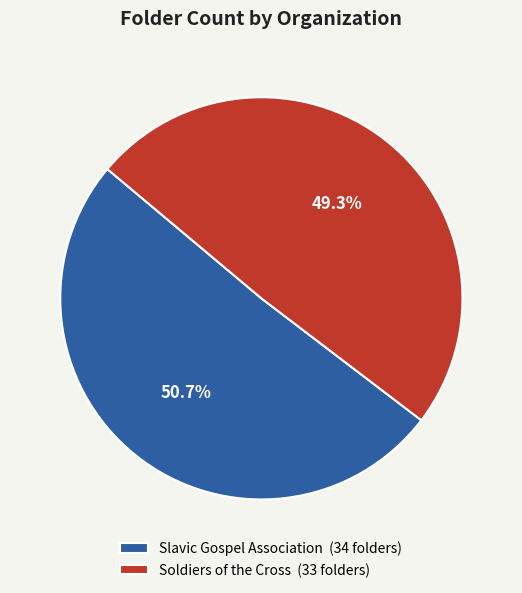

Rank the categories by value from lowest to highest.

Soldiers of the Cross, Slavic Gospel Association